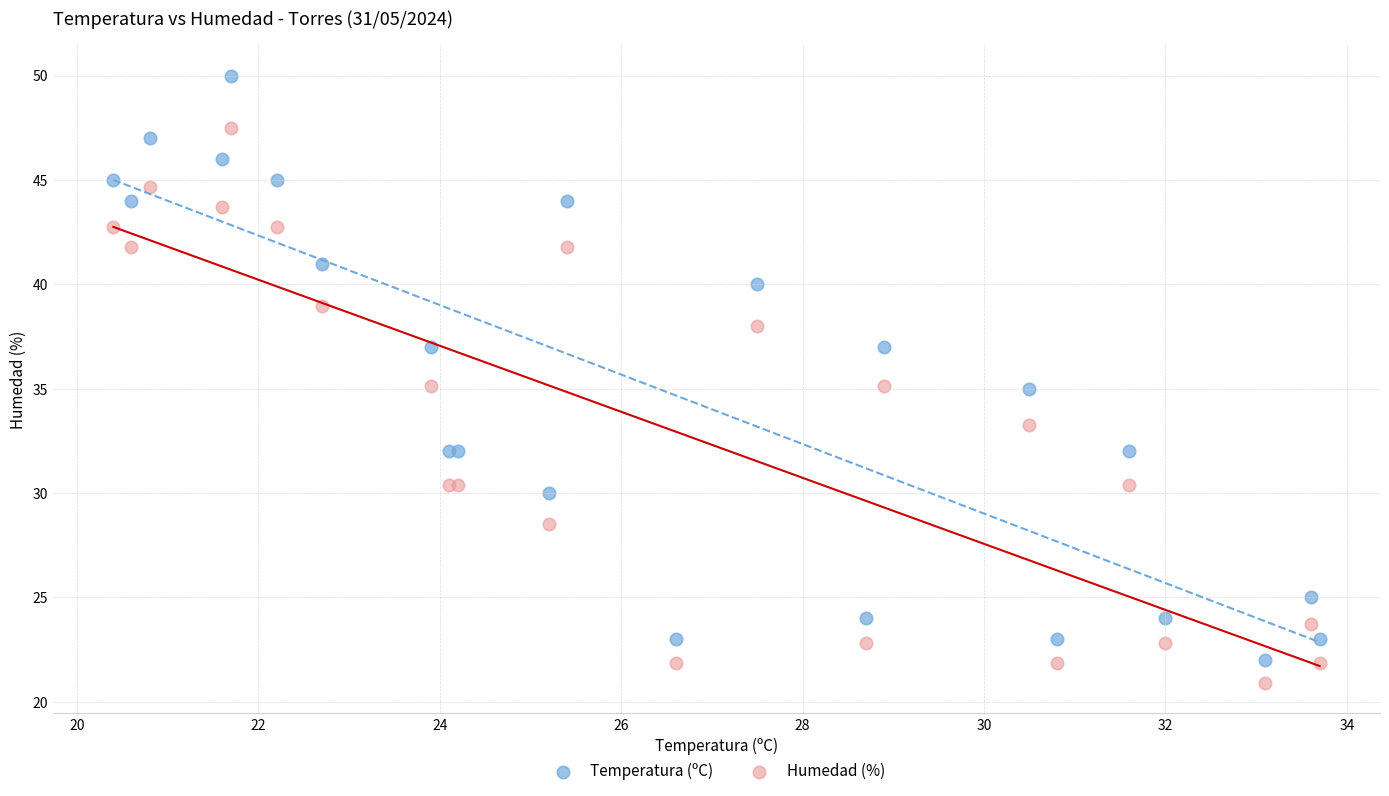

Which series has the widest spread of Y values?

Temperatura (ºC)